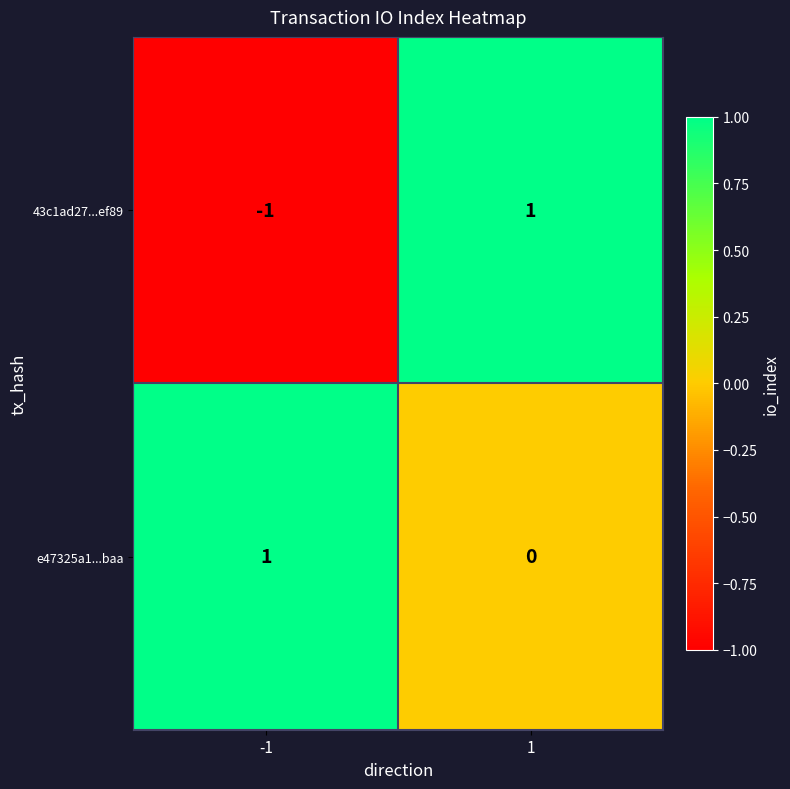

Rank the series at 1 from lowest to highest value.

e47325a1...baa, 43c1ad27...ef89